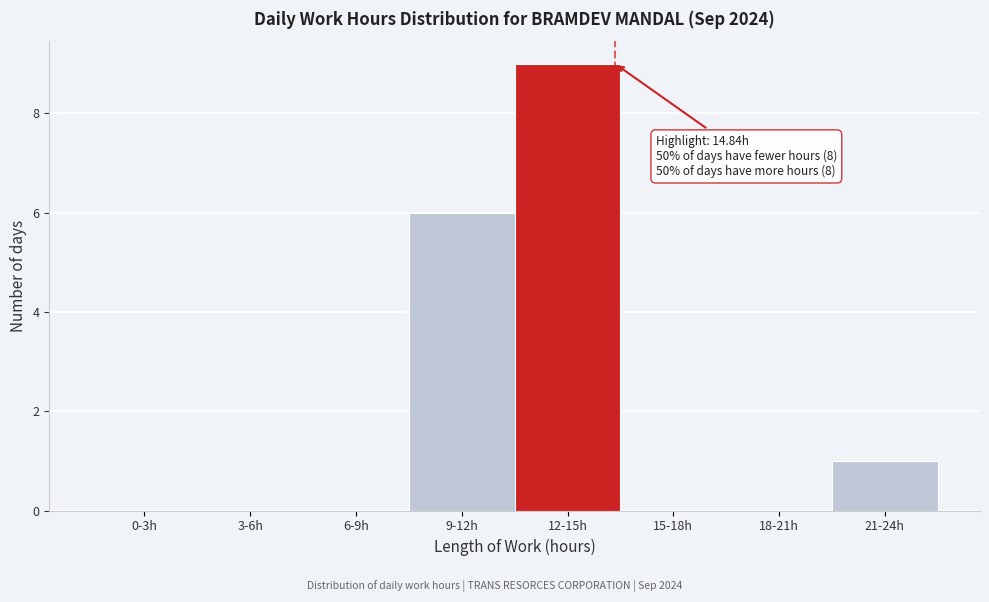

Reading left to right, what are all the values shown in this chart?

0-3h=0	3-6h=0	6-9h=0	9-12h=6	12-15h=9	15-18h=0	18-21h=0	21-24h=1